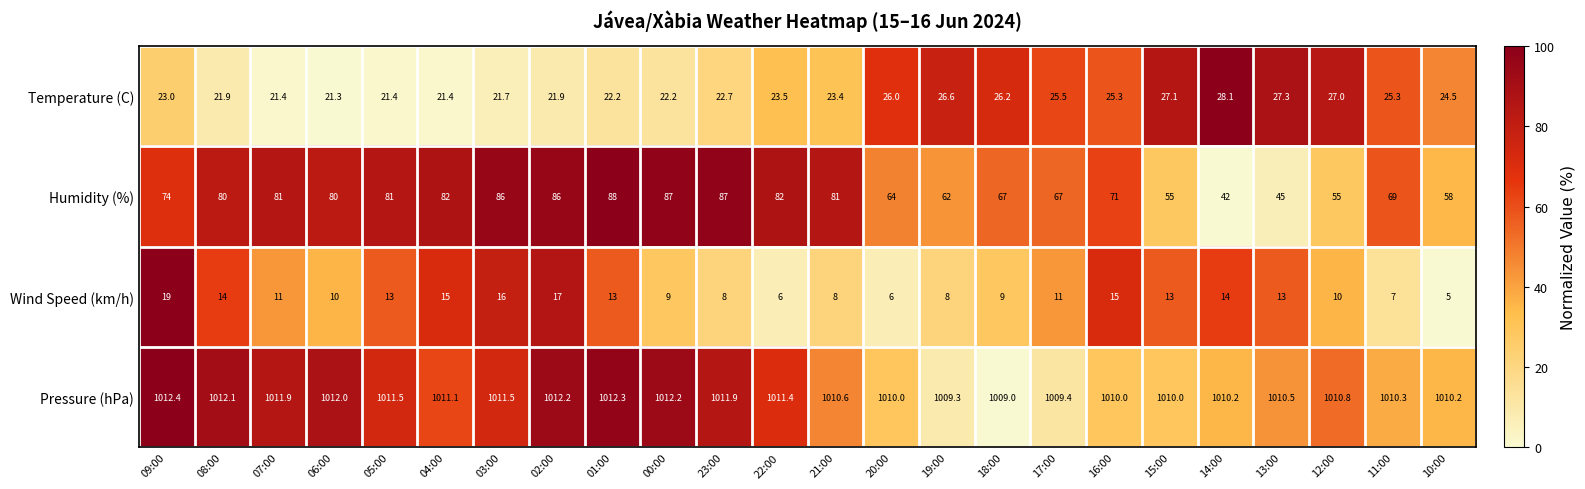

How many data points in Humidity (%) are less than 80?

12